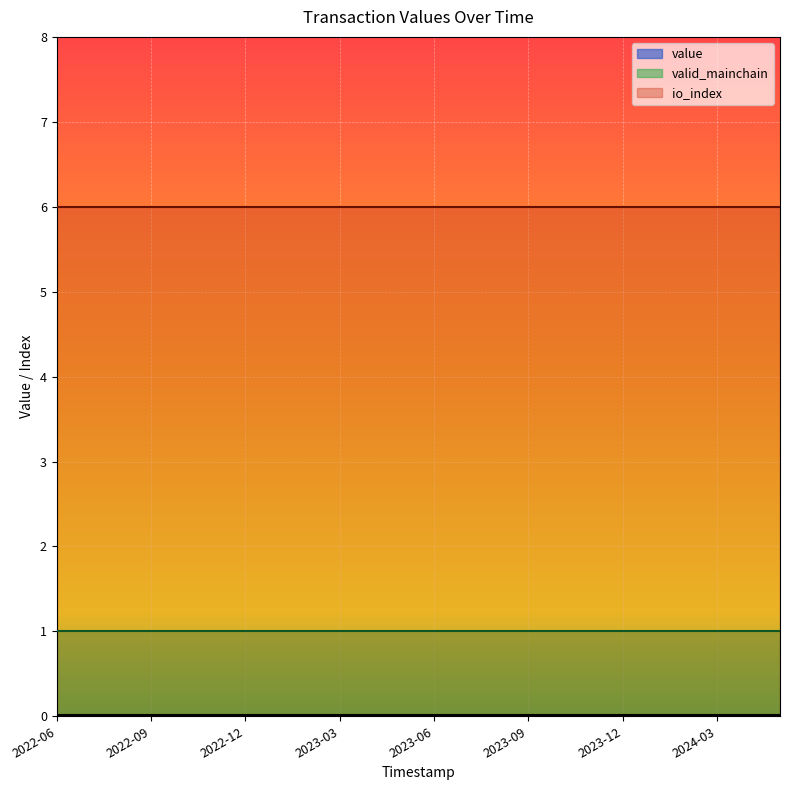

Which series has the largest range (max minus min)?

value